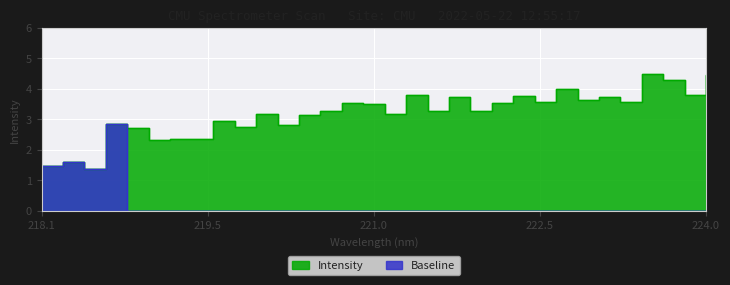

What position from the left is 219.3979?

8